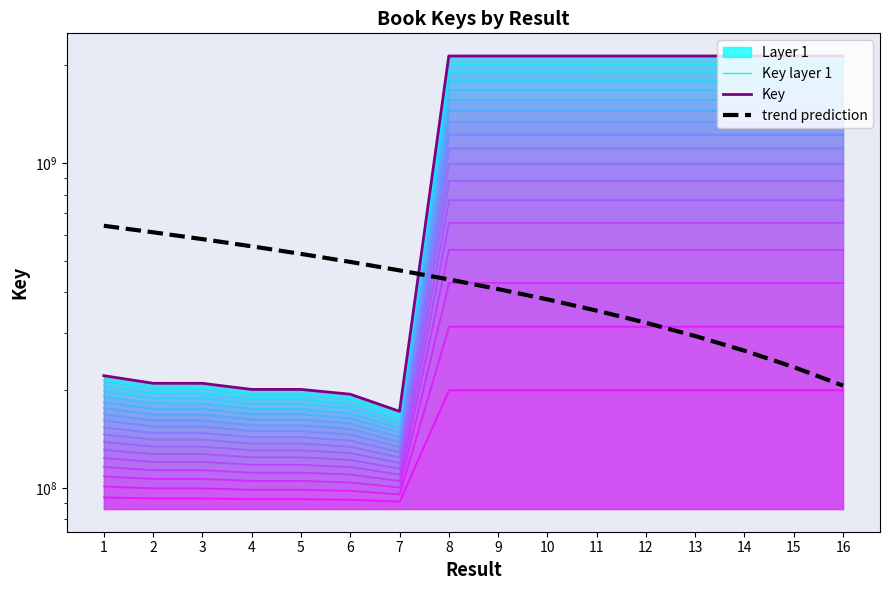

At how many categories does at least one series exceed 882313771?

9